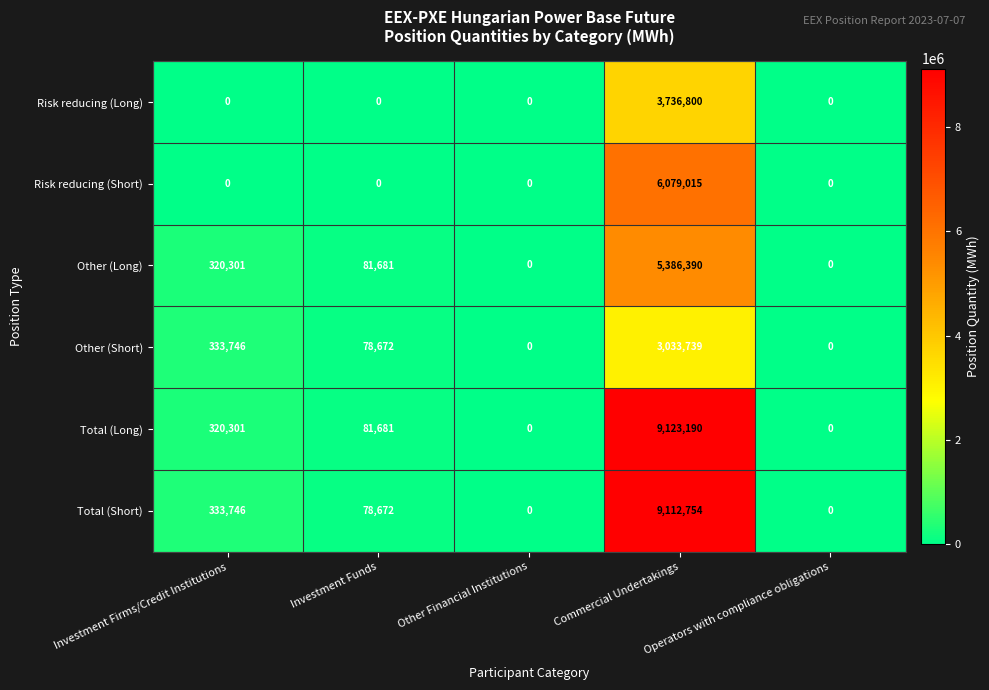

List the series in order of their peak value, highest first.

Total (Long), Total (Short), Risk reducing (Short), Other (Long), Risk reducing (Long), Other (Short)